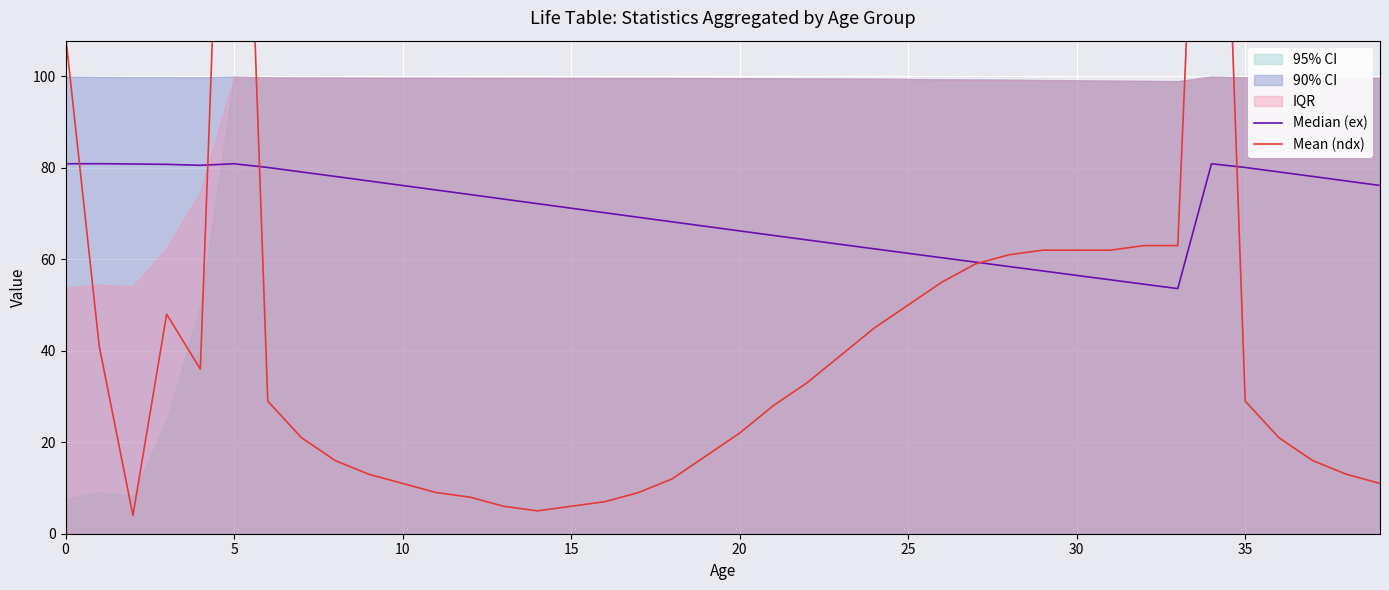

What is the average value of the Median (ex) series?

70.6